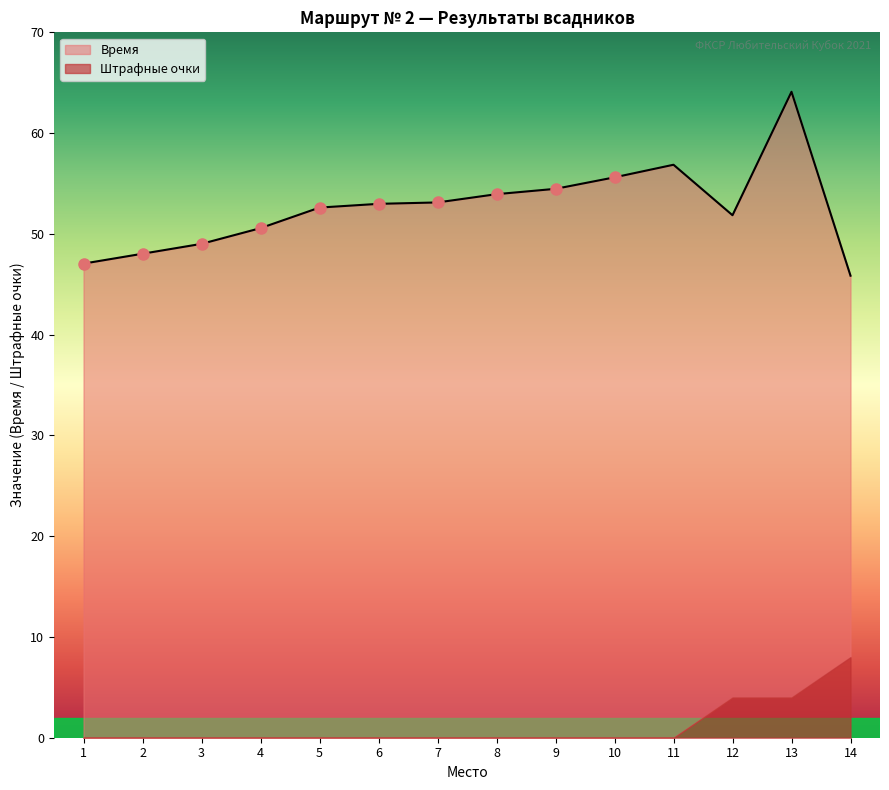

List the labels in order of value, largest first.

13, 11, 10, 9, 8, 7, 6, 5, 12, 4, 3, 2, 1, 14